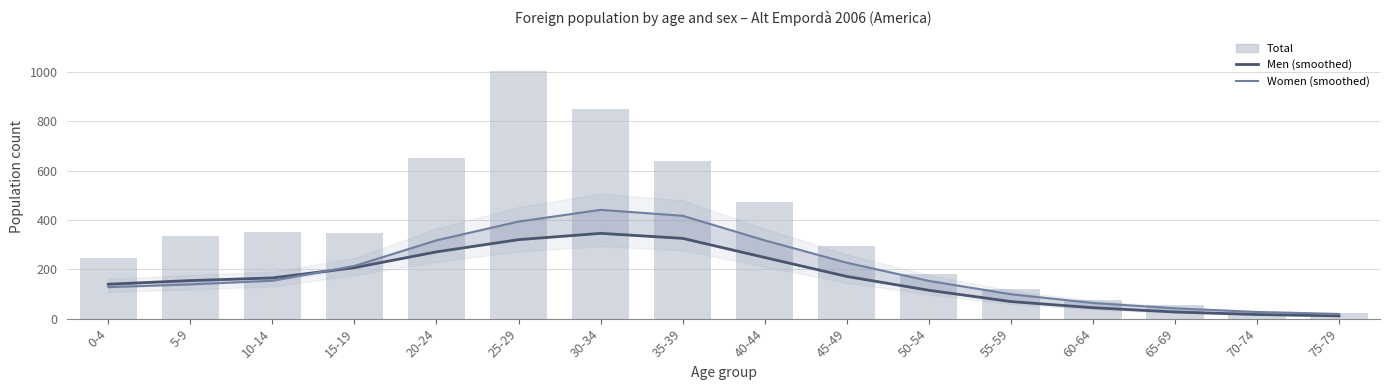

At 15-19, list the series in order from smallest to largest.

Men (smoothed), Women (smoothed), Total